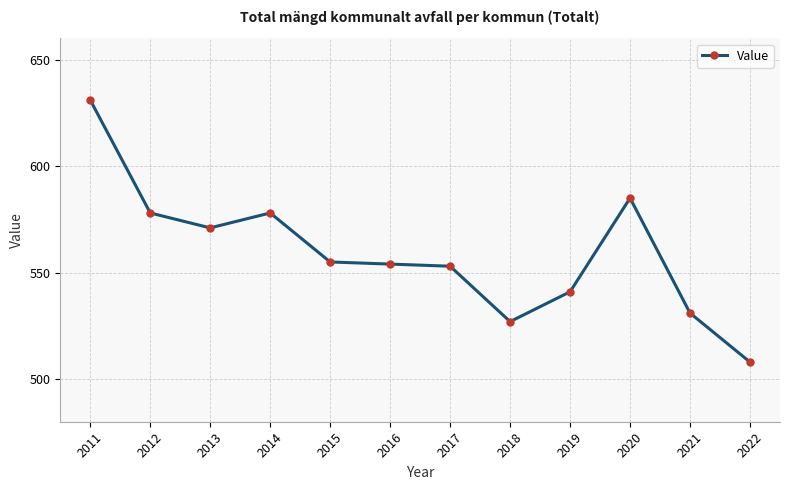

Is it true that the value at 2018 is 252?

False